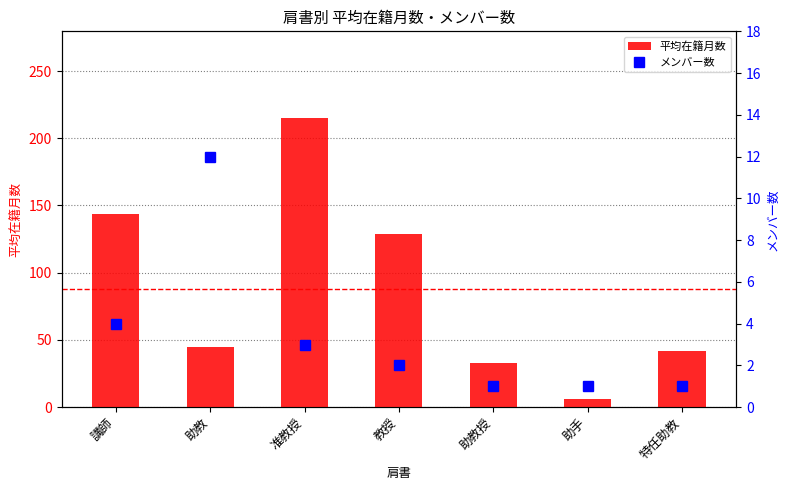

What are all the series names shown in the legend?

平均在籍月数, メンバー数